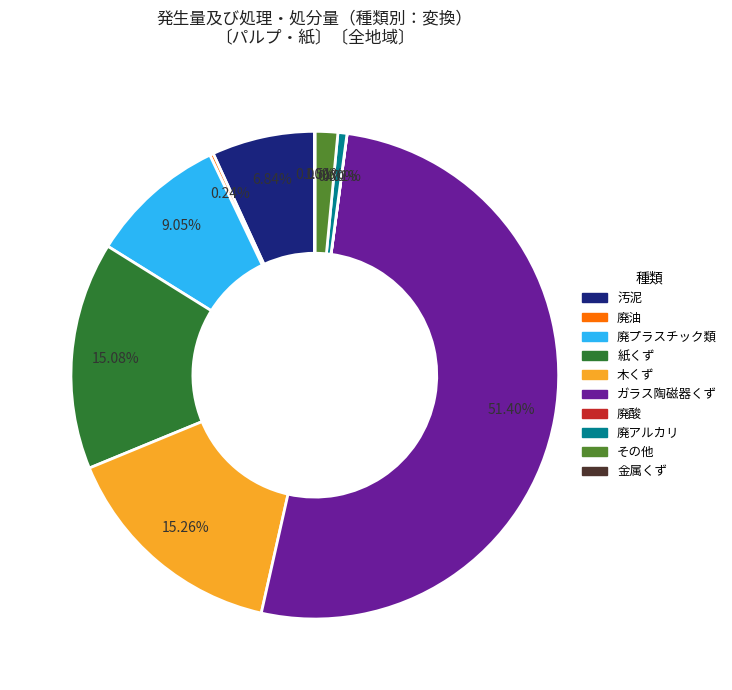

What is the largest slice in the pie chart?

ガラス陶磁器くず